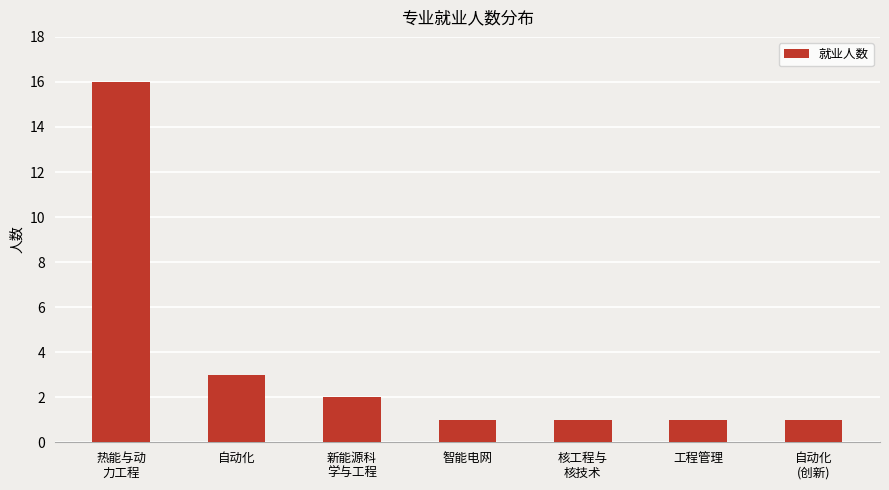

Is it true that the value at 自动化
(创新) is 2?

False